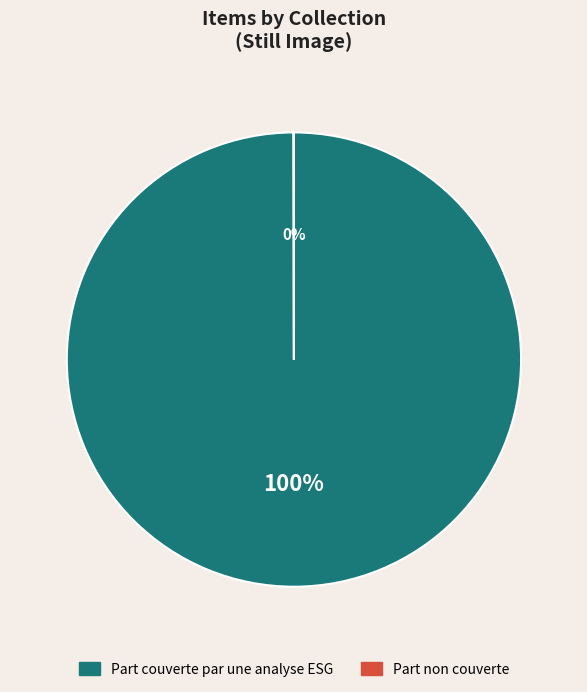

To the nearest percent, what is the difference between the largest and smallest slice percentages?

100%